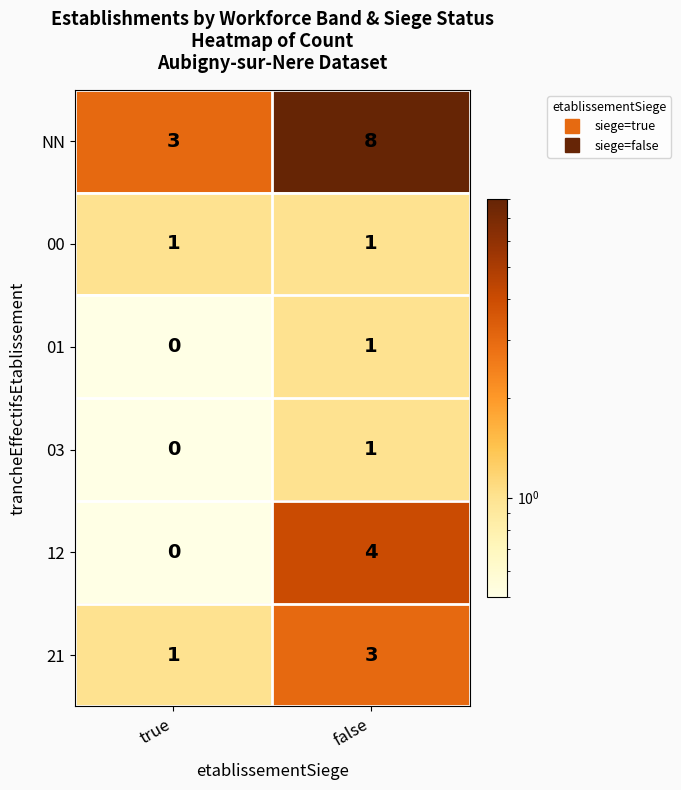

Is it true that 03 equals 0 at true?

True